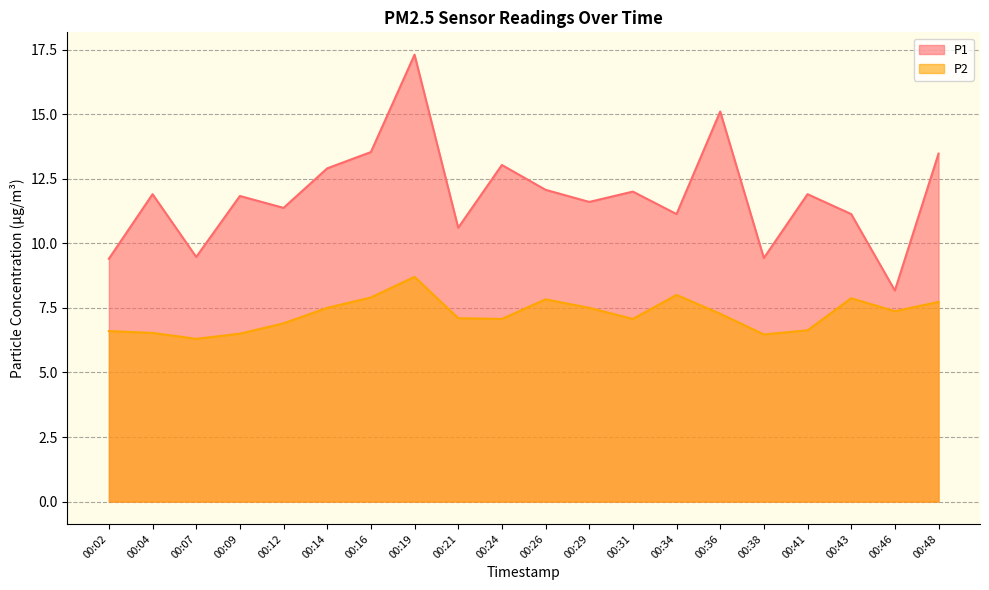

What value does the P2 series have at 00:48?

7.7